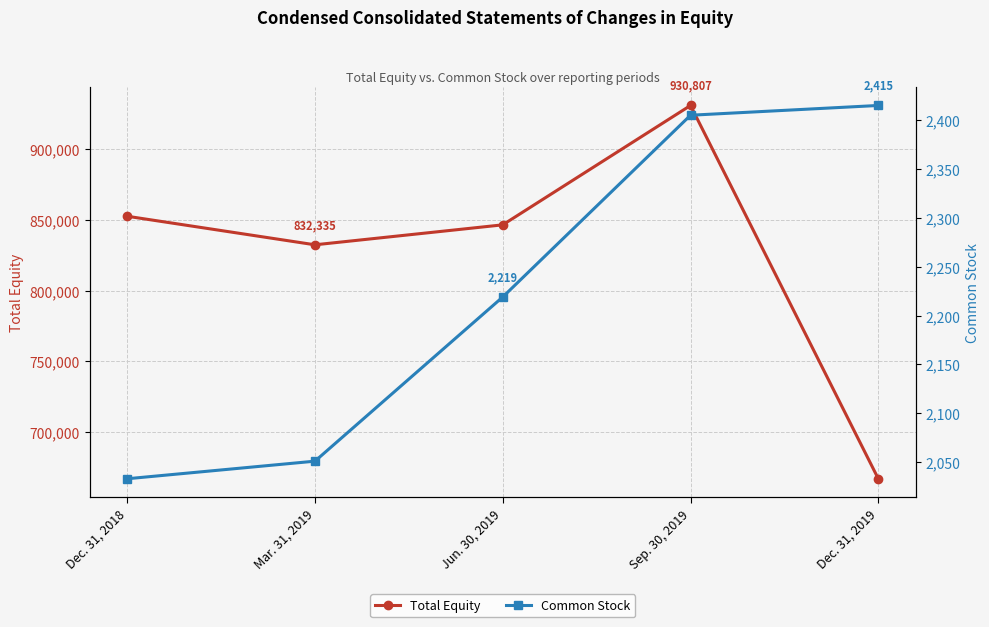

Between Dec. 31, 2018 and Mar. 31, 2019, which series saw the biggest shift?

Total Equity